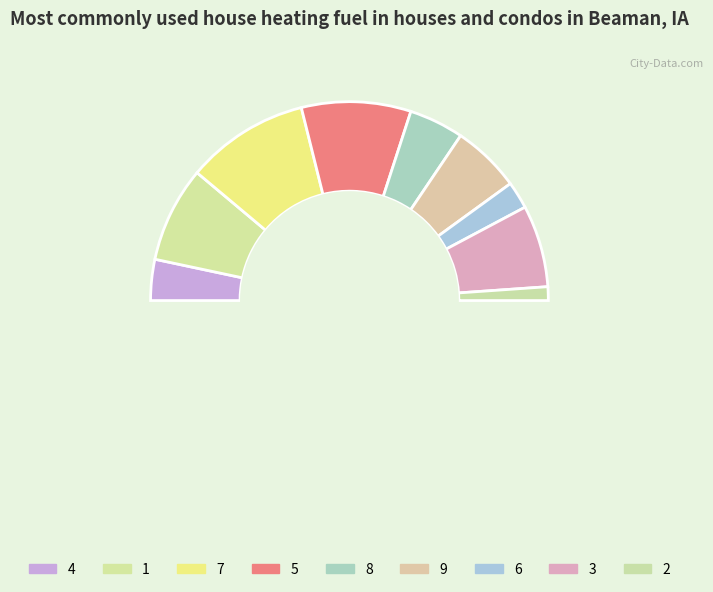

What percentage do 9 and 2 together represent?

13.3%